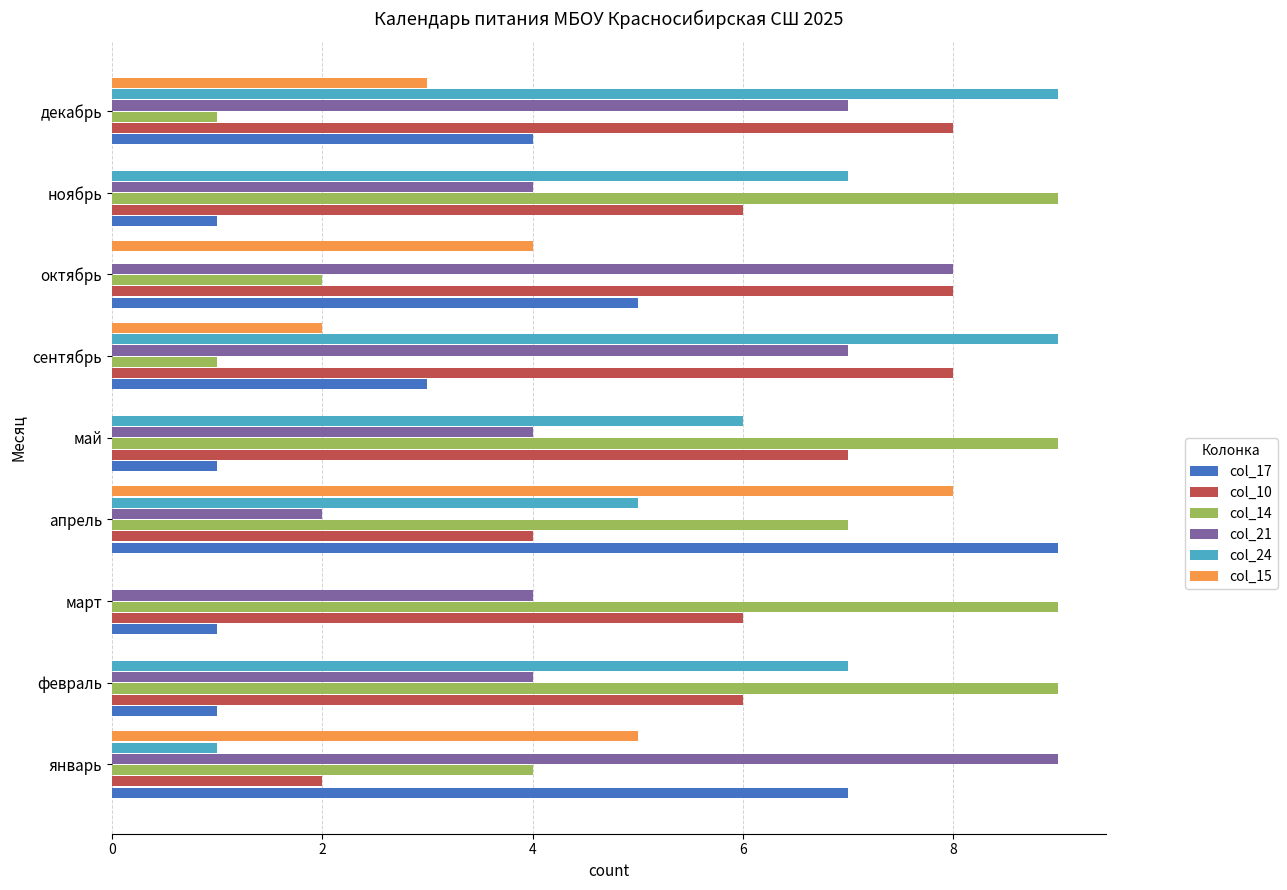

The col_10 series shows 14 at декабрь. True or false?

False